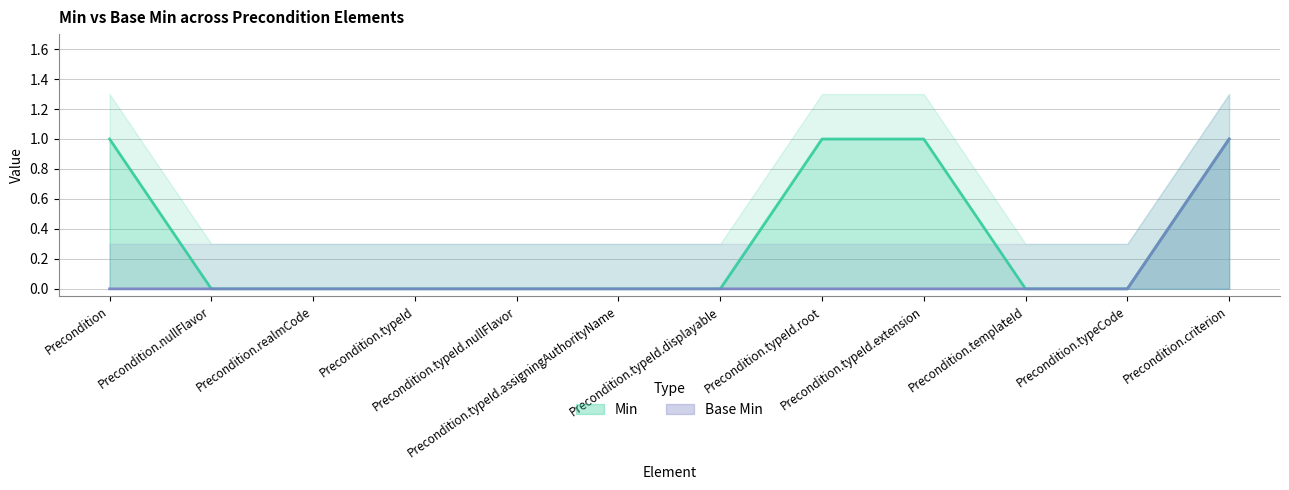

Where is Min nearest to the value 0?

Precondition.nullFlavor